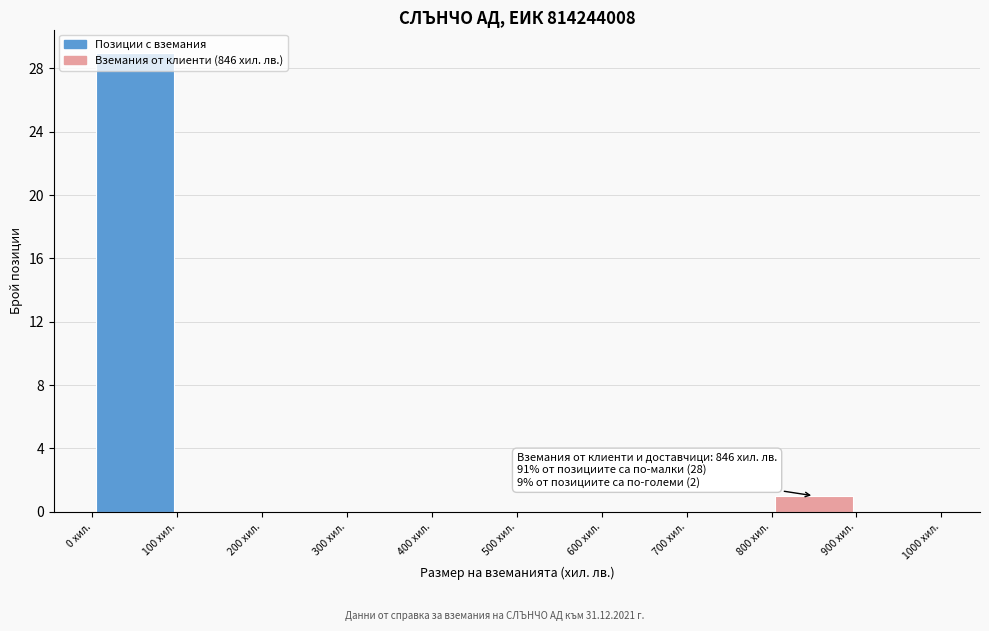

Which range on the x-axis has the tallest bar?

0 to 100